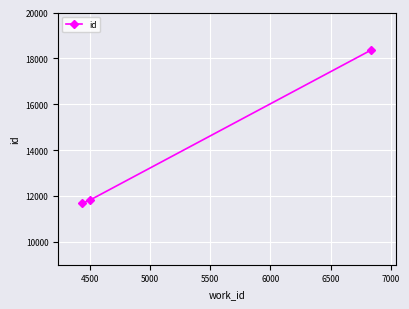

What is the average value?

13962